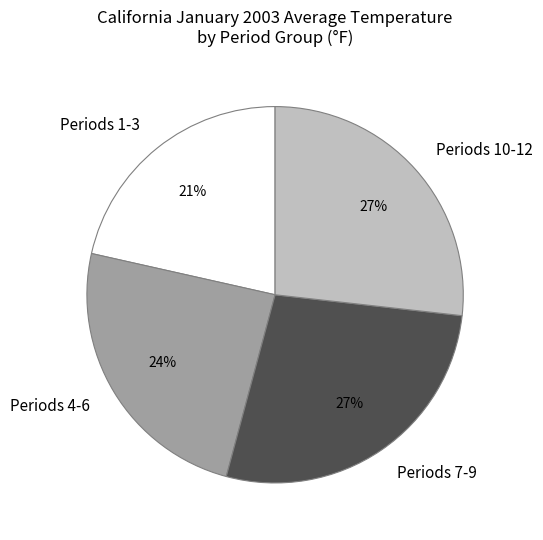

The Periods 1-3 slice represents 21% of the pie. True or false?

True